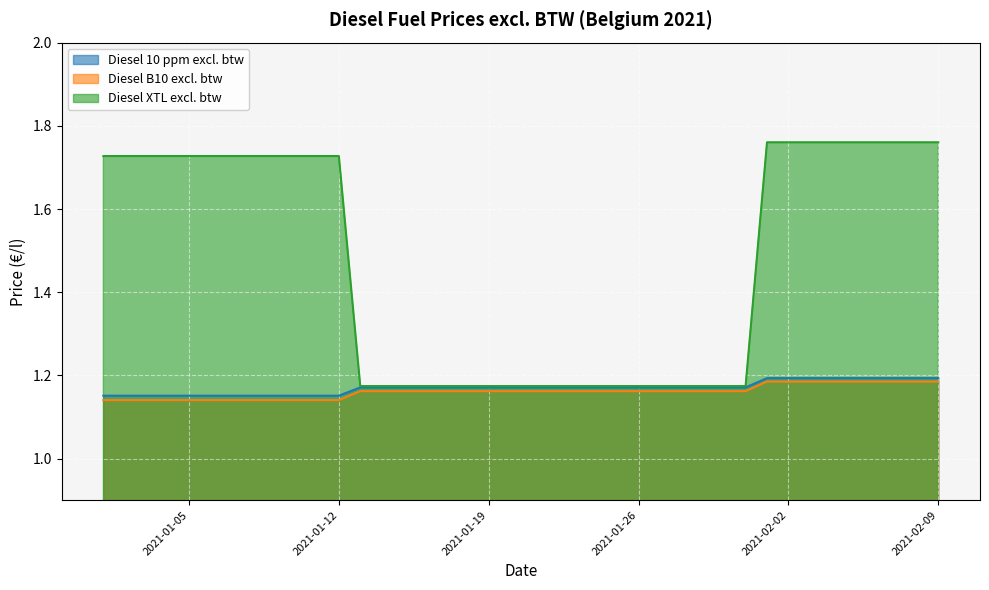

What is the label of the 10th point from the right?

2021-01-31